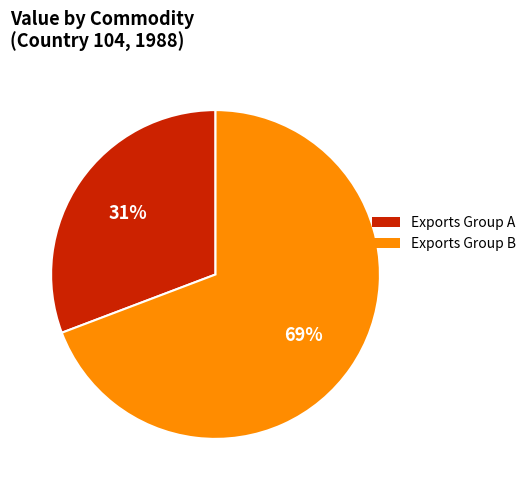

Which category has the smallest portion of the pie?

Exports Group A